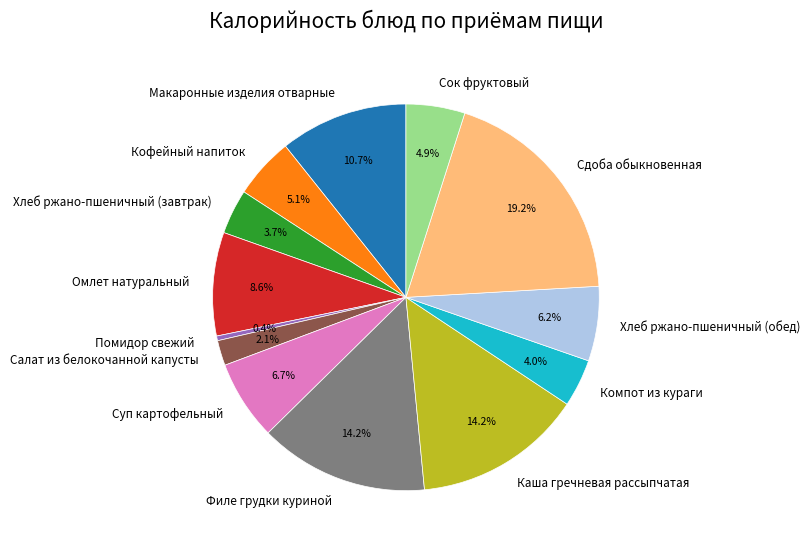

Is there any slice that represents more than half of the pie?

No